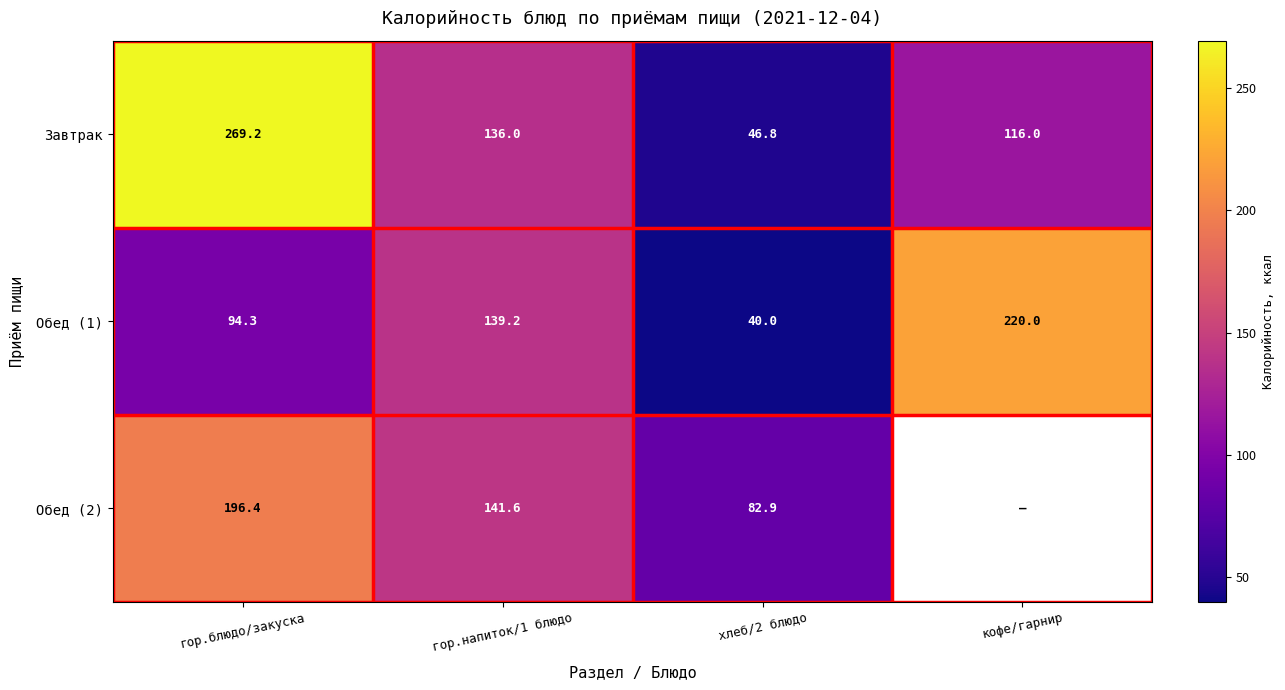

What is the spread (max minus min) of values at хлеб/2 блюдо?

42.9